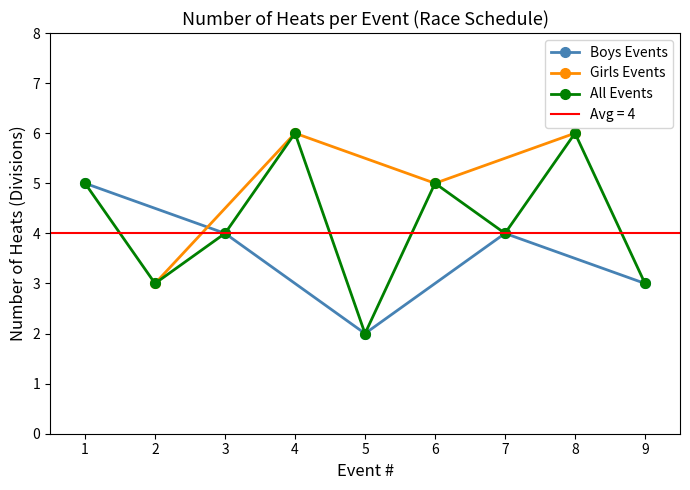

What is the value of the Boys Events point at the 1st from the left?

5